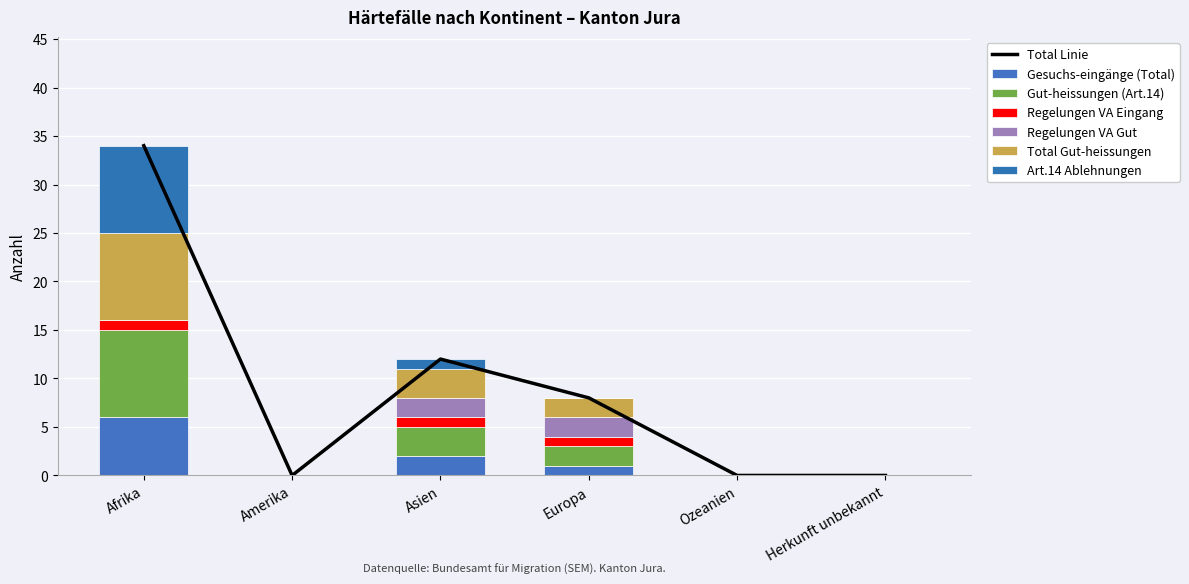

Which series has the largest total across all categories?

Gut-heissungen (Art.14)